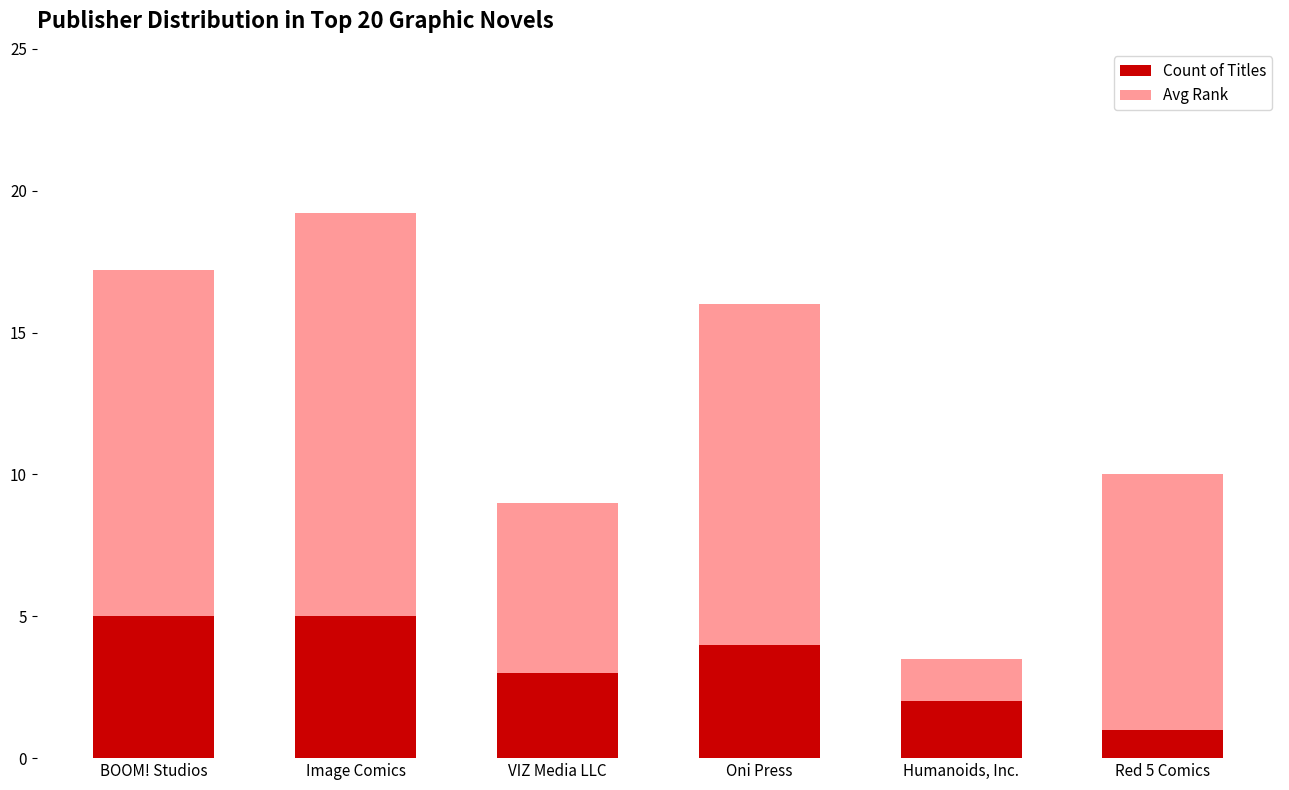

True or false: Count of Titles has a value of 5.0 at Image Comics.

True